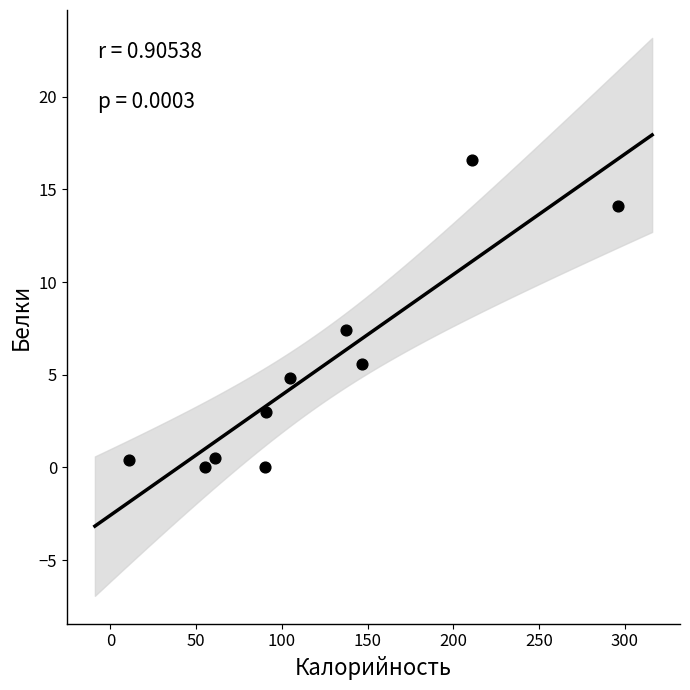

What is the average X value?

120.4